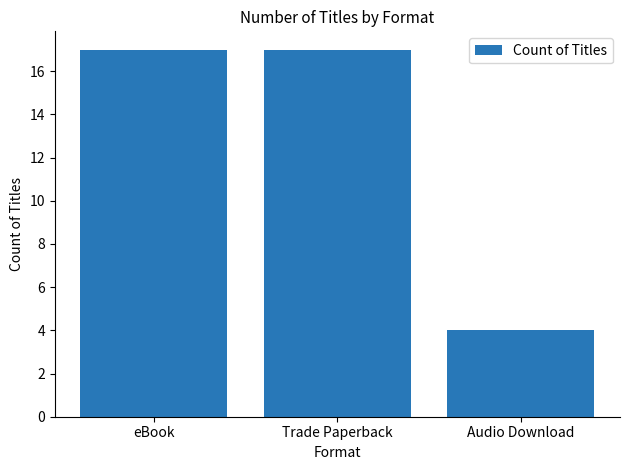

At which label is the value closest to 10?

Audio Download